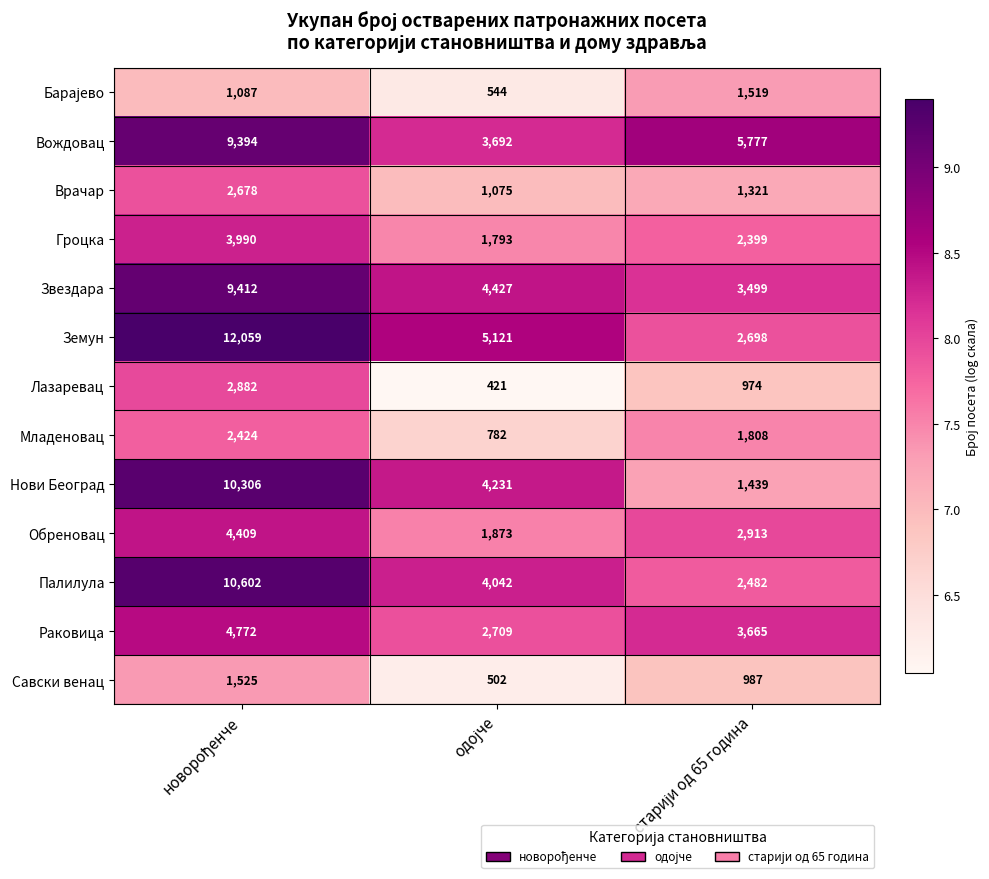

What is the smallest value displayed?

421